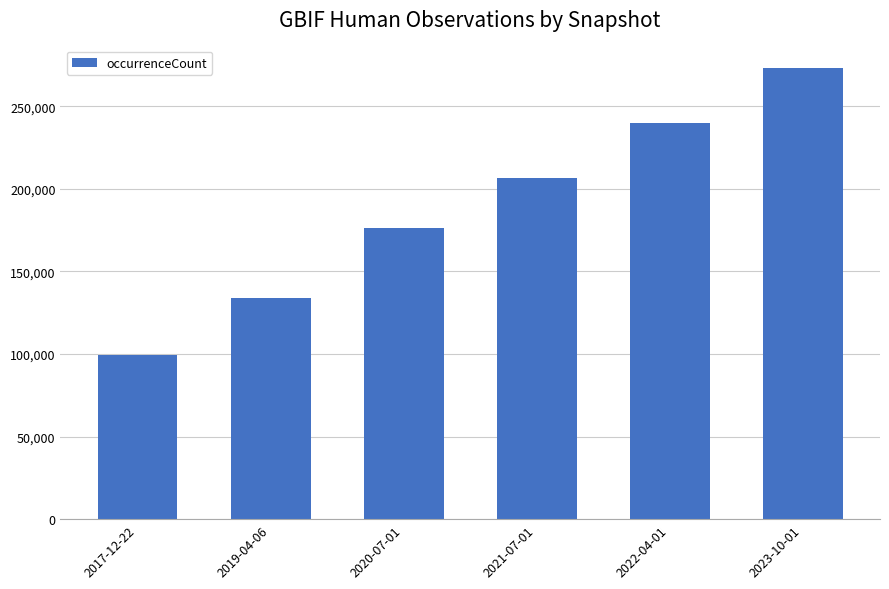

How many categories are shown in the chart?

6